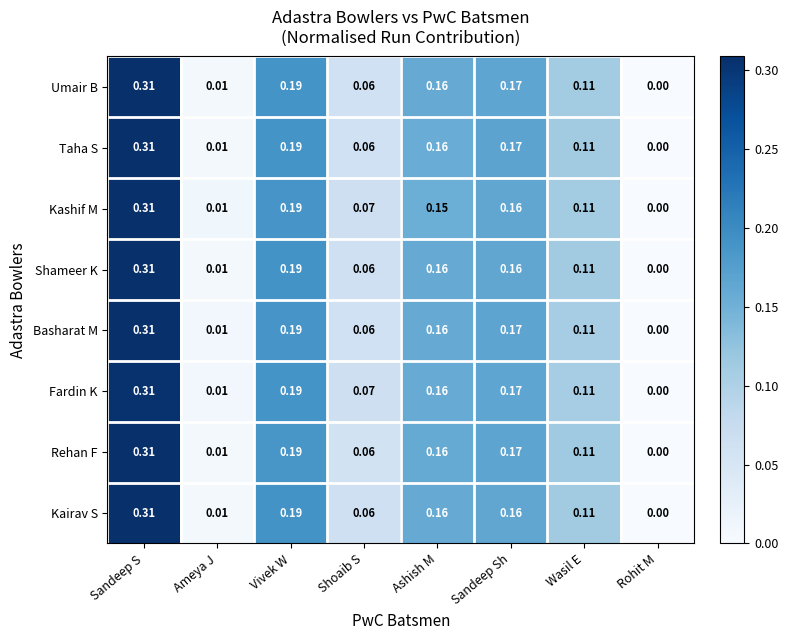

How many data points does each series have?

8